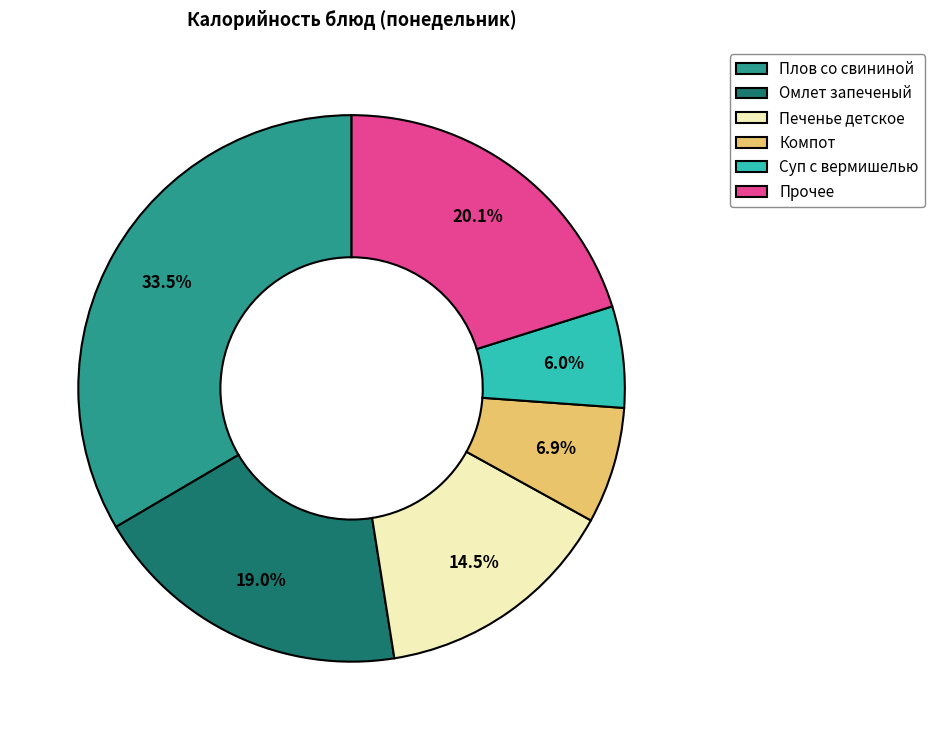

Is it true that Компот is 1% of the pie?

False